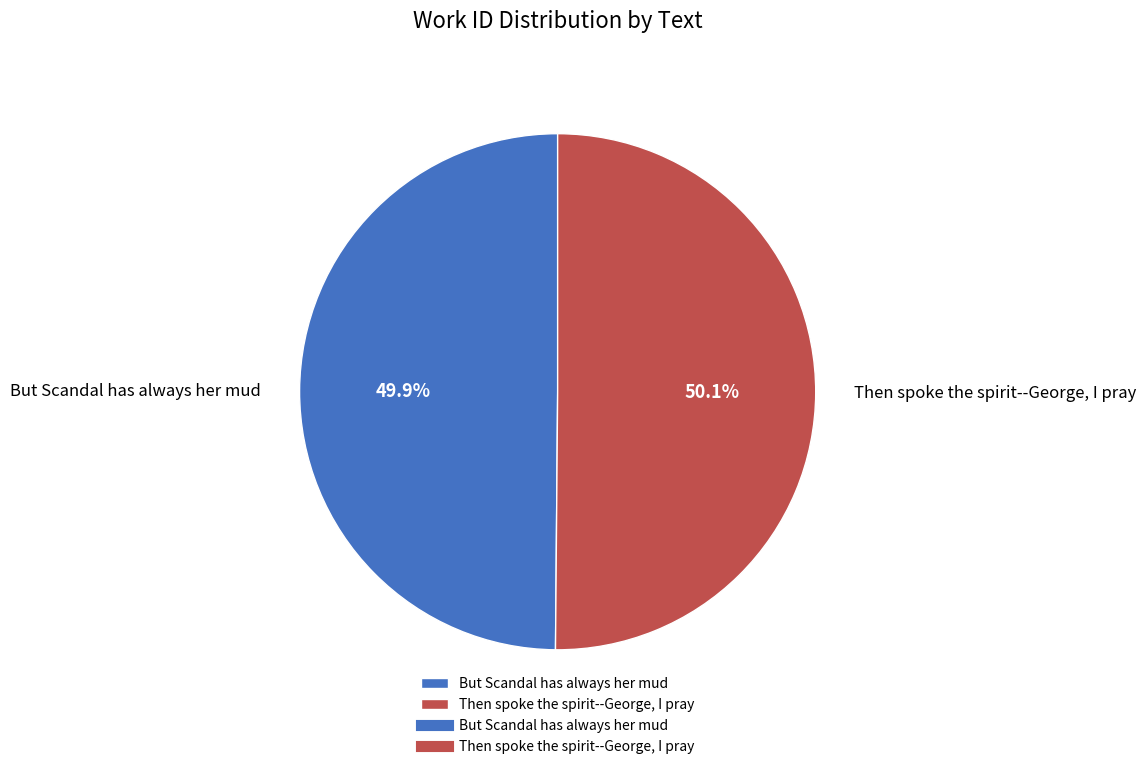

To the nearest percent, what is the average slice percentage?

50%